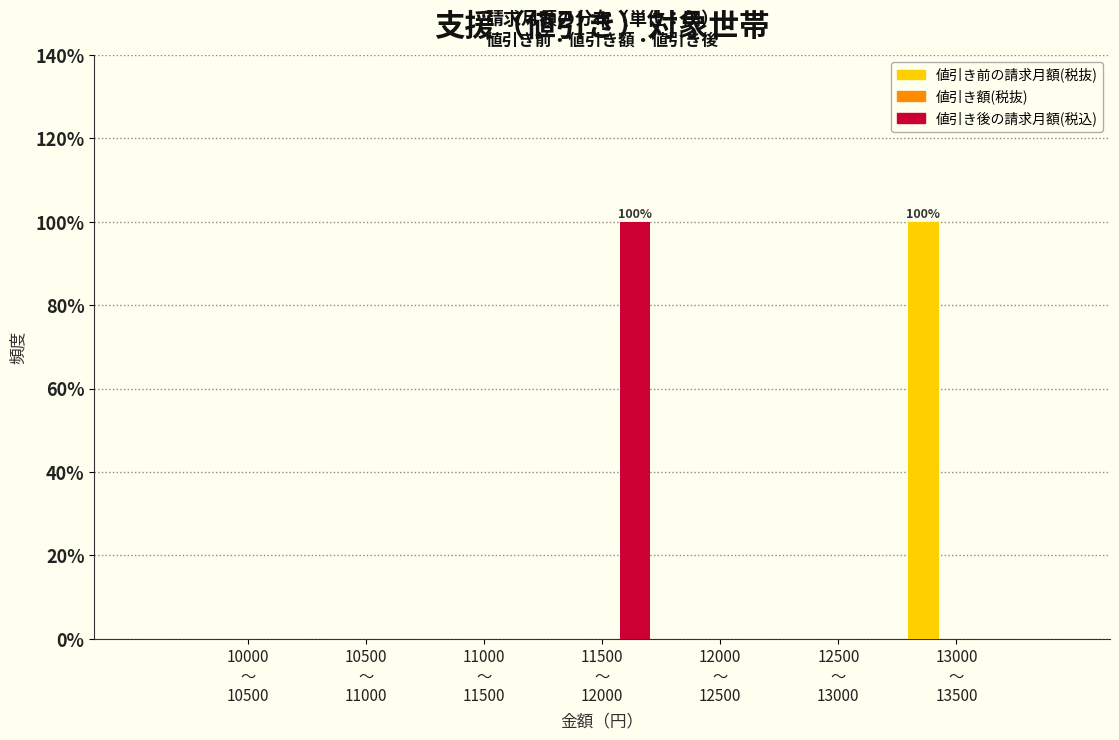

What is the sum of all 値引き前の請求月額(税抜) values?

100